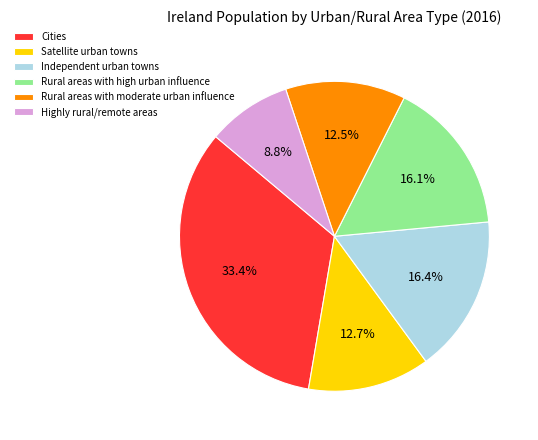

Does any single category account for the majority?

No